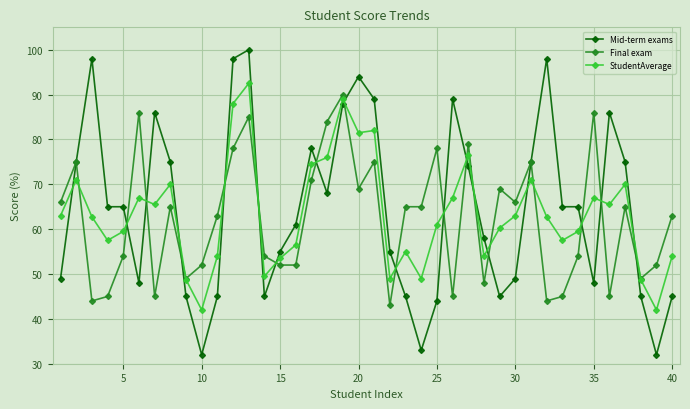

What is the lowest value of the Final exam series?

43.0